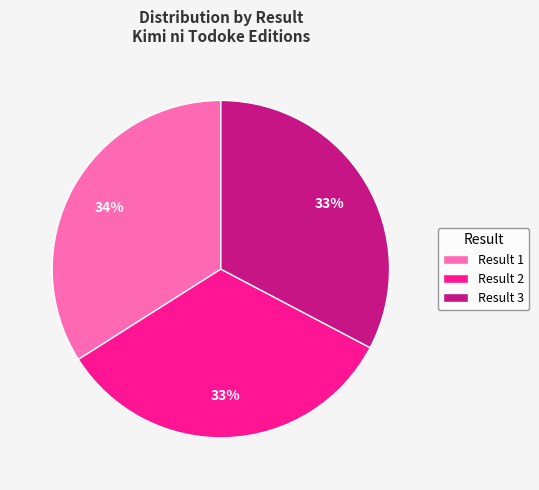

Is there any slice that represents more than half of the pie?

No